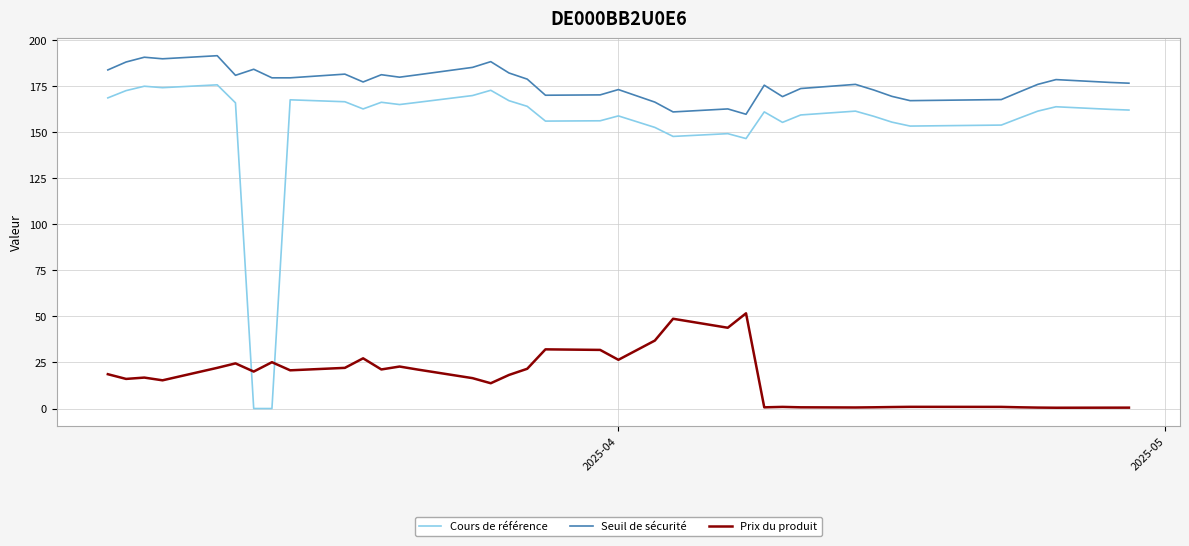

True or false: Seuil de sécurité and Cours de référence intersect in this chart.

False